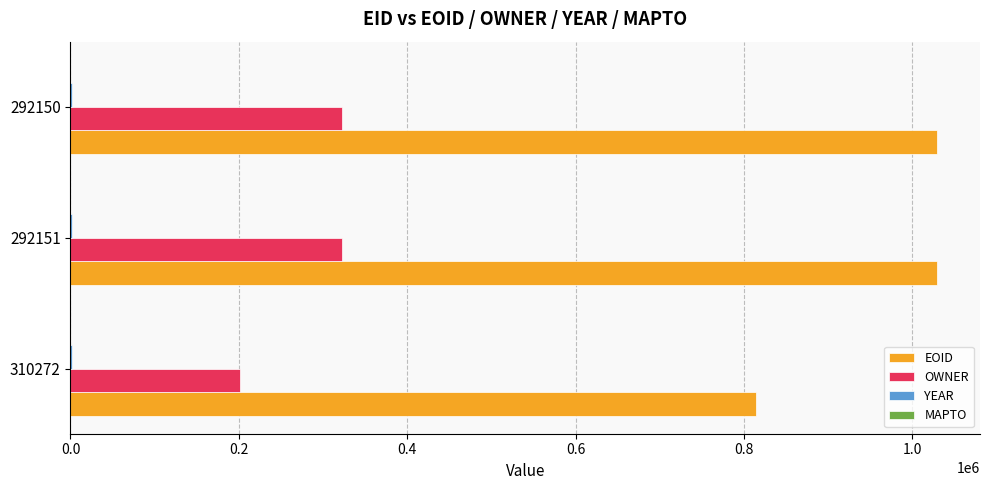

True or false: OWNER has a value of 201603 at 310272.

True